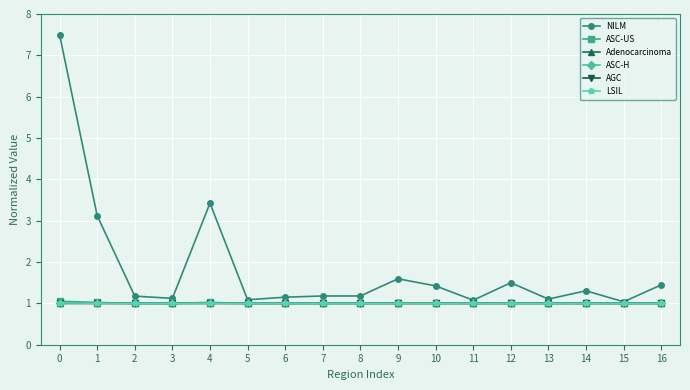

Which series has the largest range (max minus min)?

NILM